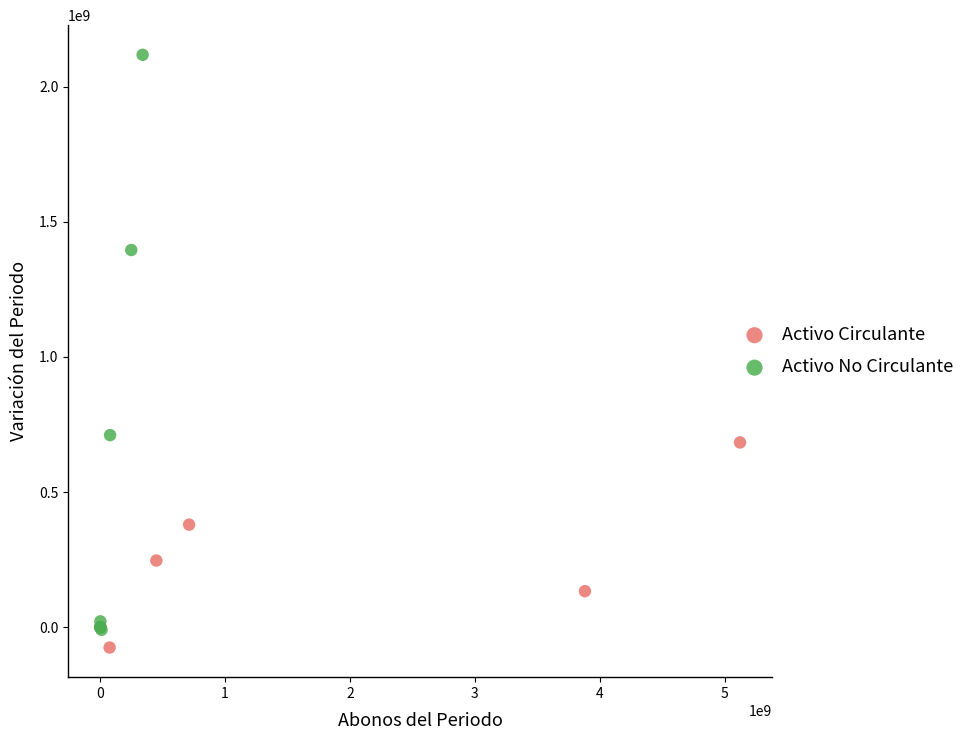

Which series has the widest spread of Y values?

Activo No Circulante